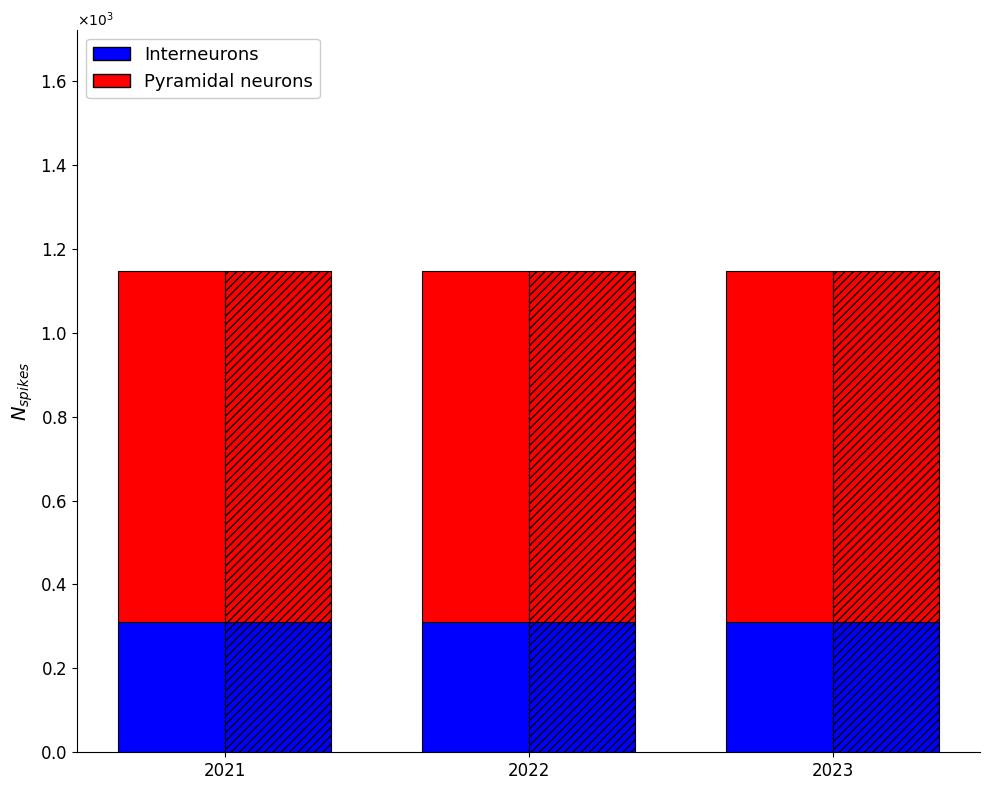

True or false: nilai (blue portion) has a value of 310.0 at 2021.

True